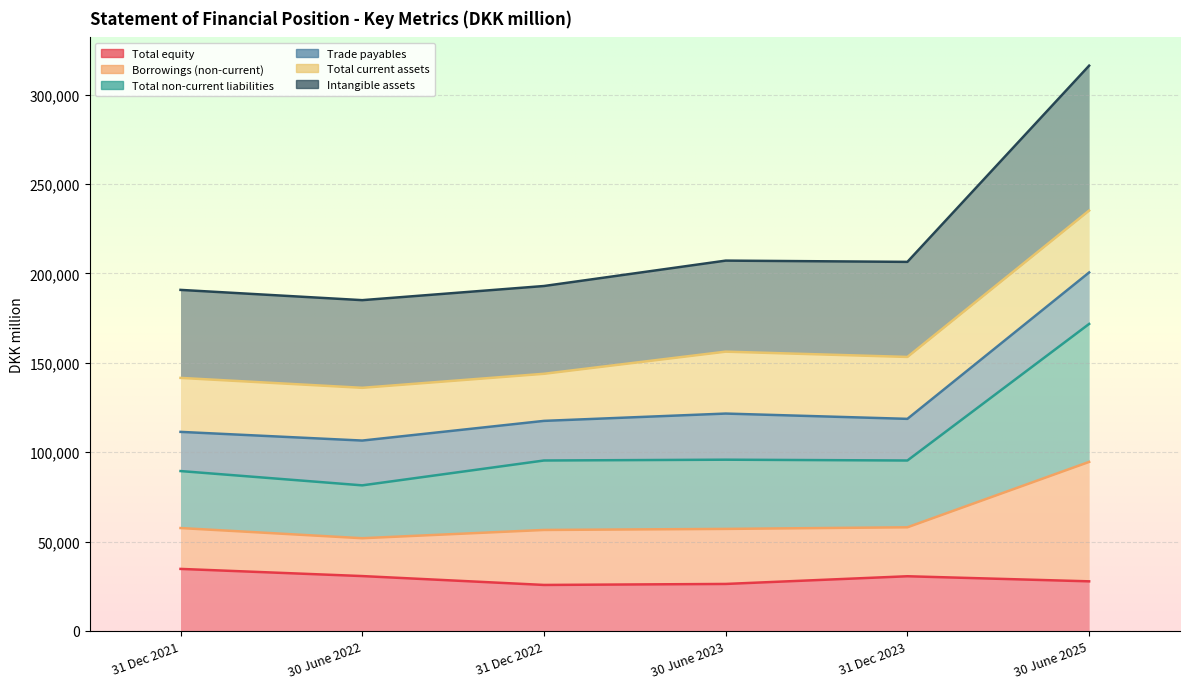

What is the label of the 5th point from the left?

31 Dec 2023